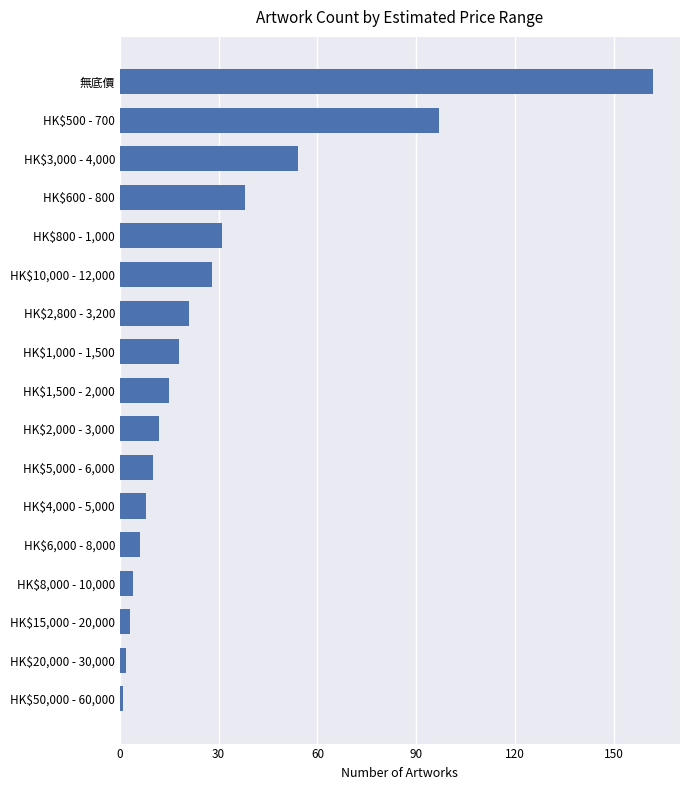

Does the chart contain stacked bars?

No